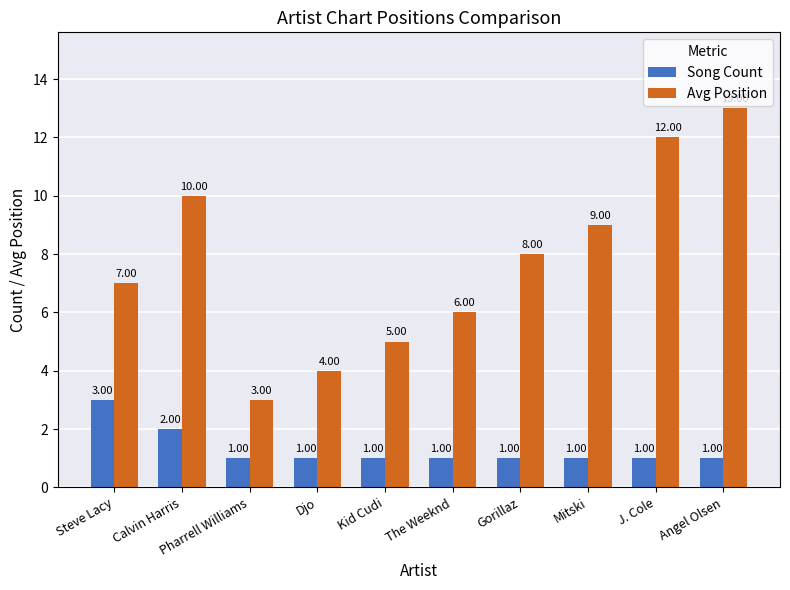

List the series in order of their overall mean, highest first.

Avg Position, Song Count